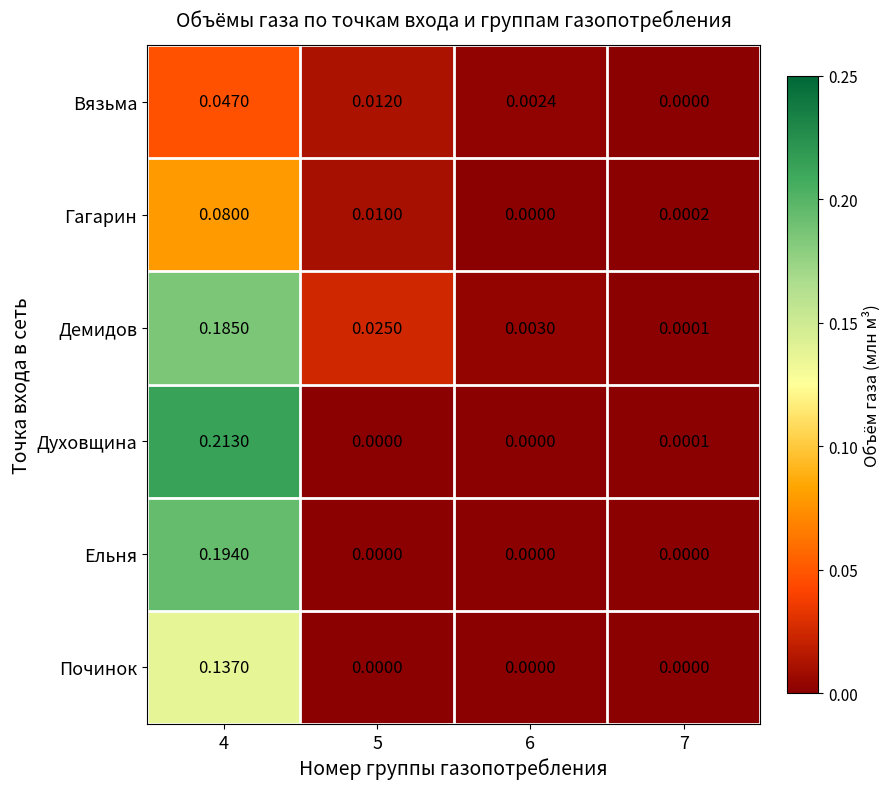

Rank the series by their maximum value, from lowest to highest.

Вязьма, Гагарин, Починок, Демидов, Ельня, Духовщина